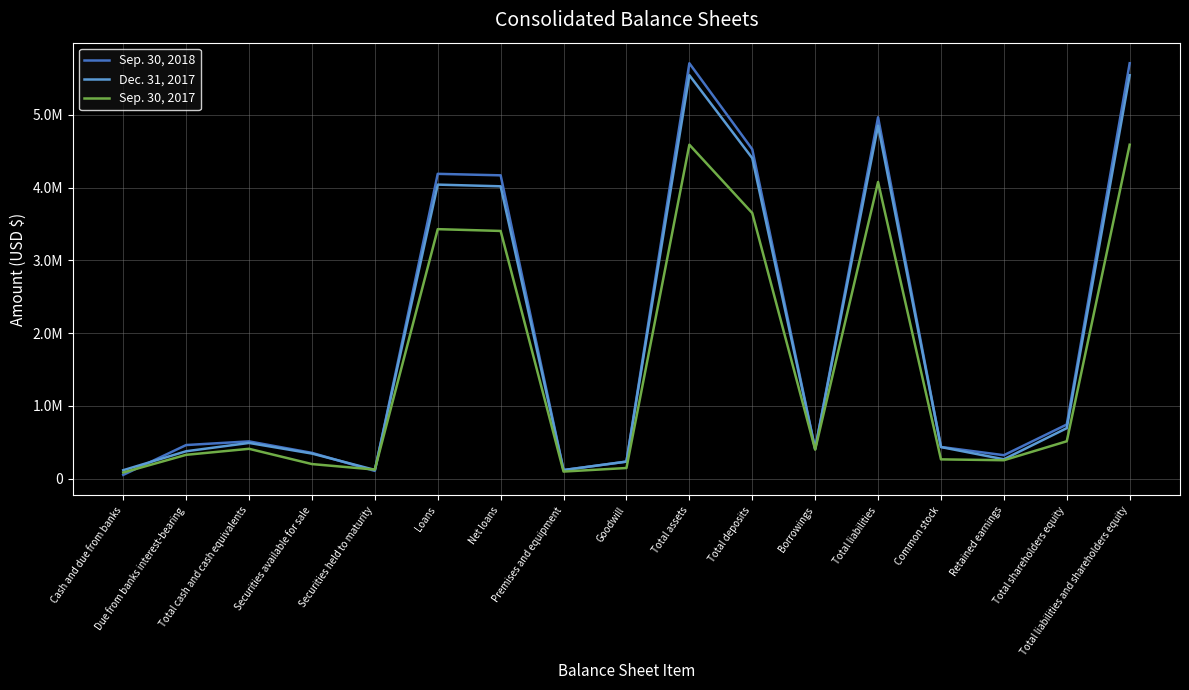

What is the sum of the Dec. 31, 2017 values at Due from banks interest-bearing and Total liabilities?

5229247